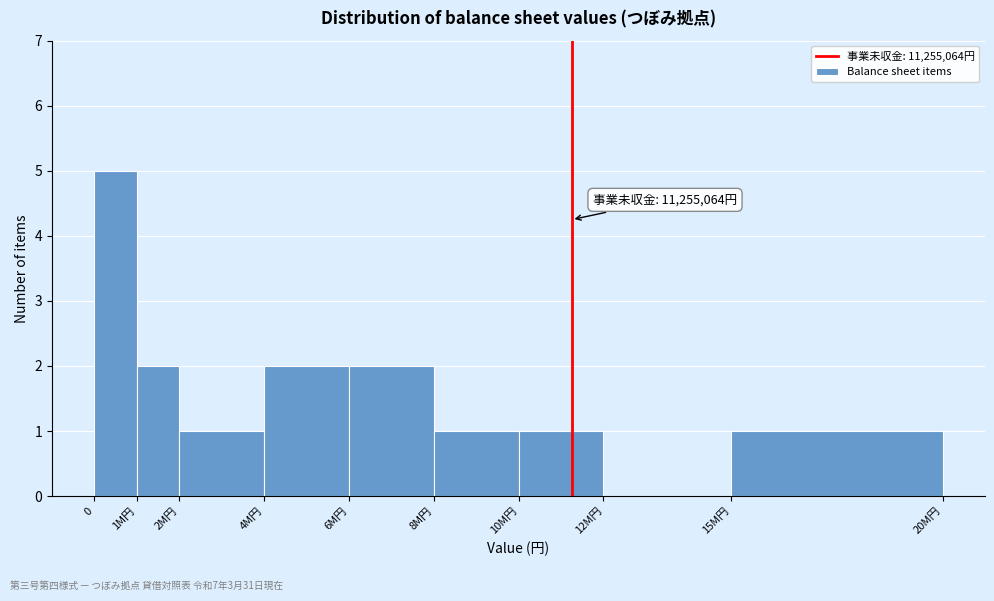

Reading left to right, extract all data points from this chart.

0=5	1M円=2	2M円=1	4M円=2	6M円=2	8M円=1	10M円=1	12M円=0	15M円=1